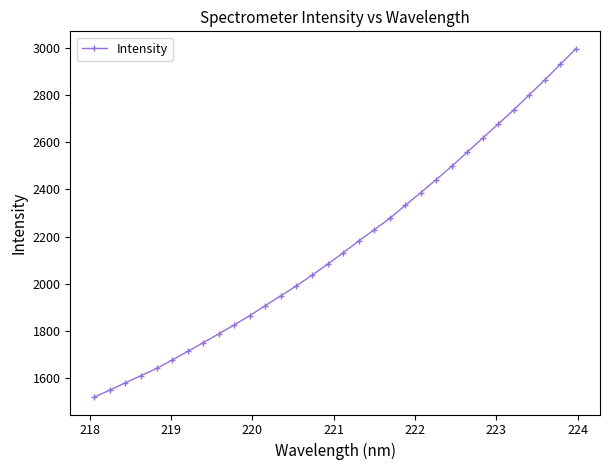

What is the maximum value shown in the chart?

2997.8